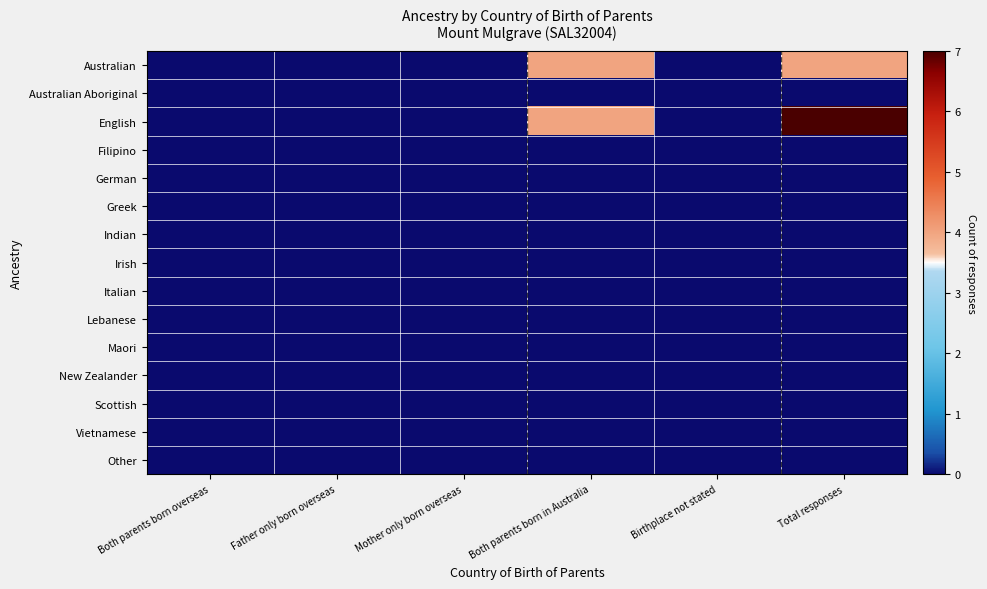

Between Total responses and Birthplace not stated, which is larger?

Total responses